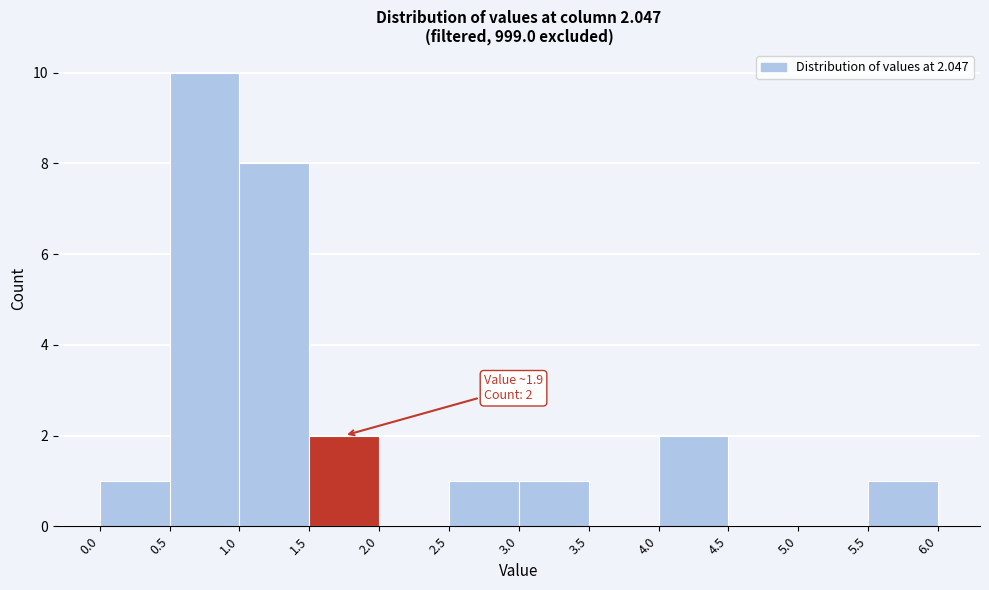

Over which range of the x-axis is the bar tallest?

0.5 to 1.0